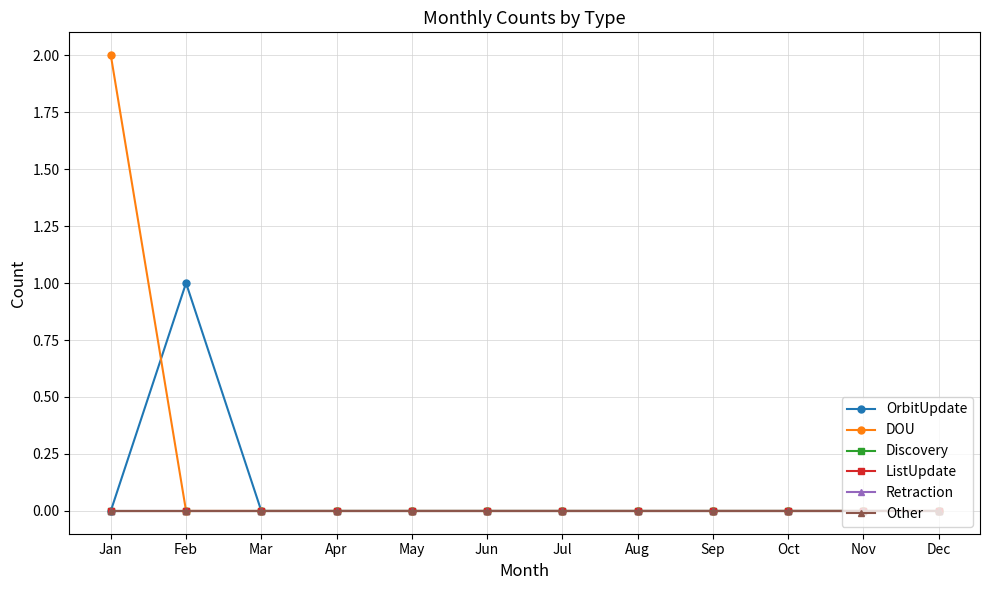

At which category is the sum across all series the highest?

Jan